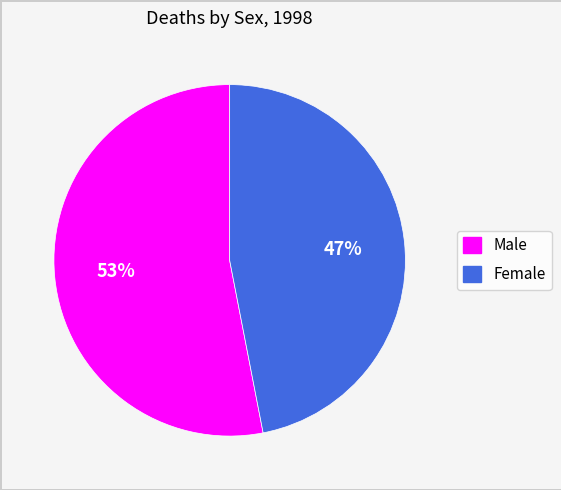

To the nearest percent, what is the average slice percentage?

50%